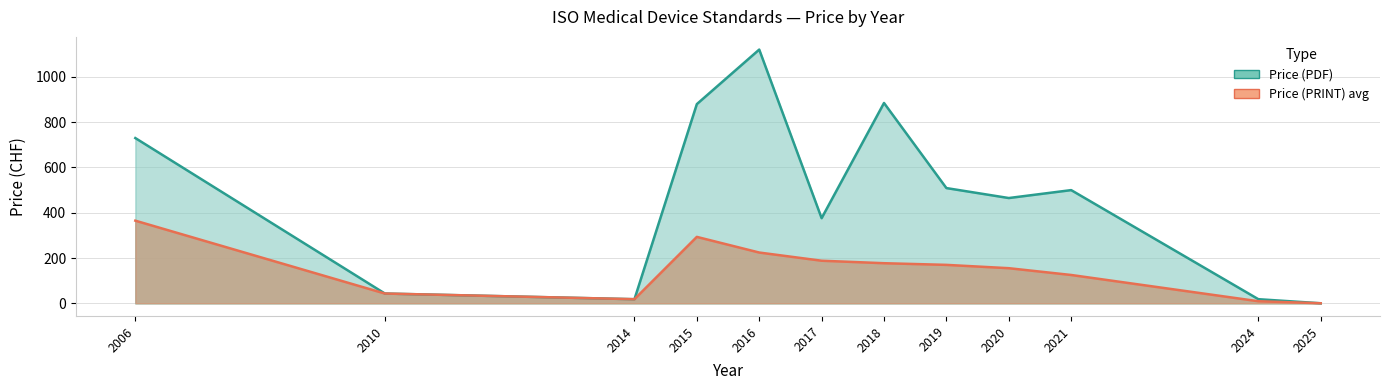

At which label does Price (PDF) reach its peak?

2016